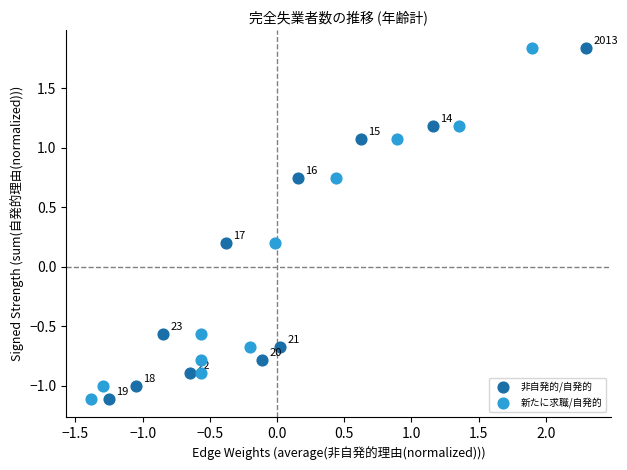

What are all the series names shown in the legend?

非自発的/自発的, 新たに求職/自発的